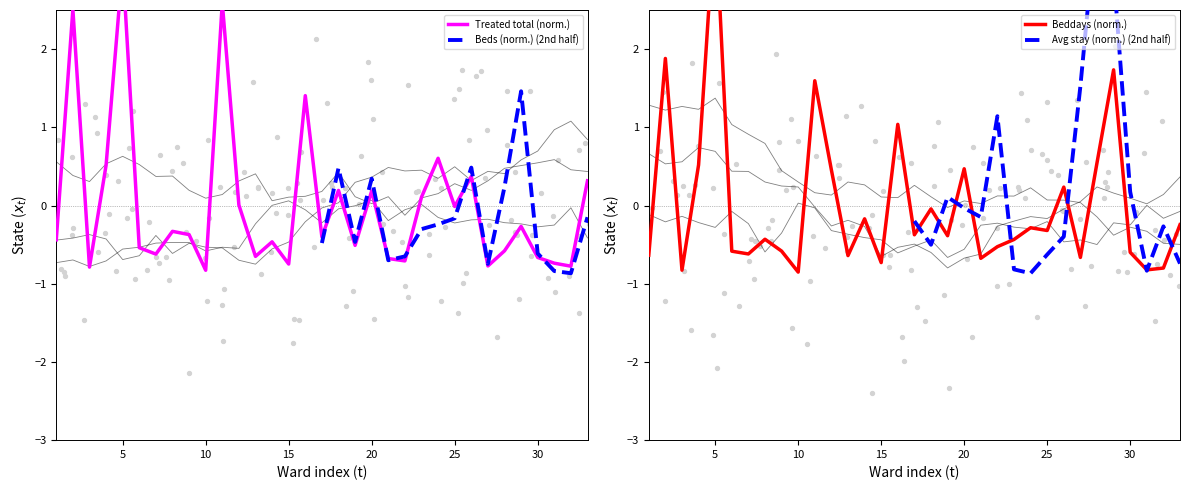

True or false: Beds (norm.) (2nd half) has a value of -0.6 at 30.

True